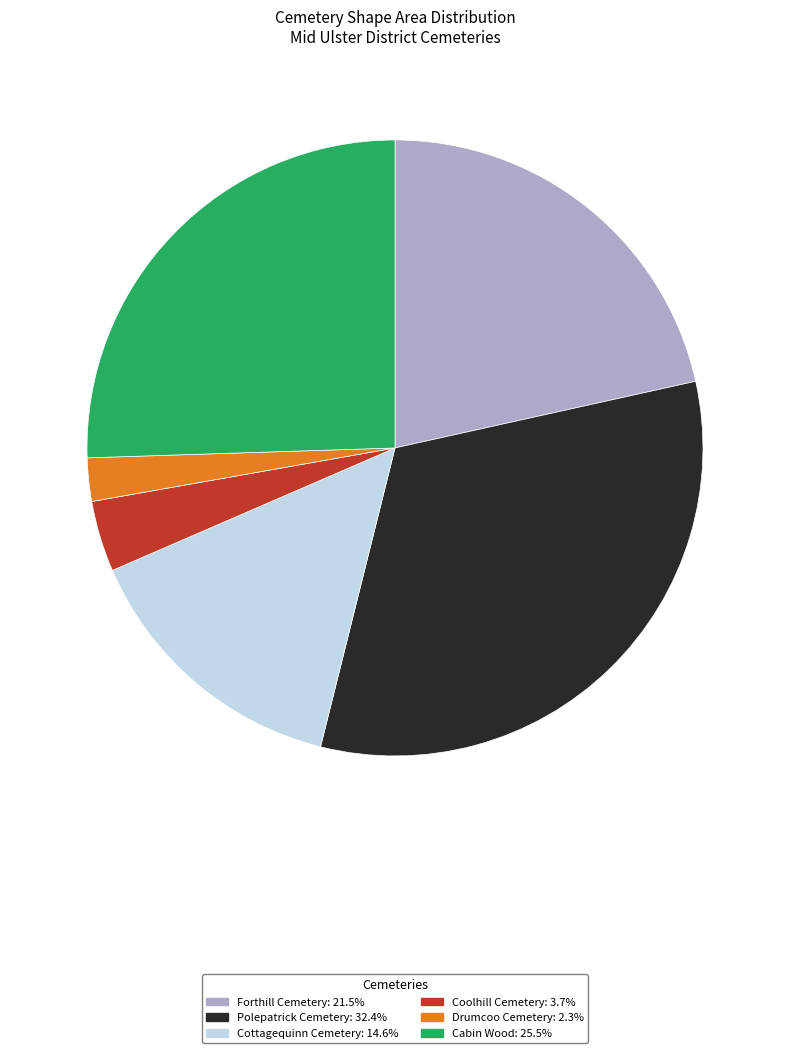

Is the sum of Drumcoo Cemetery and Forthill Cemetery greater than half?

No